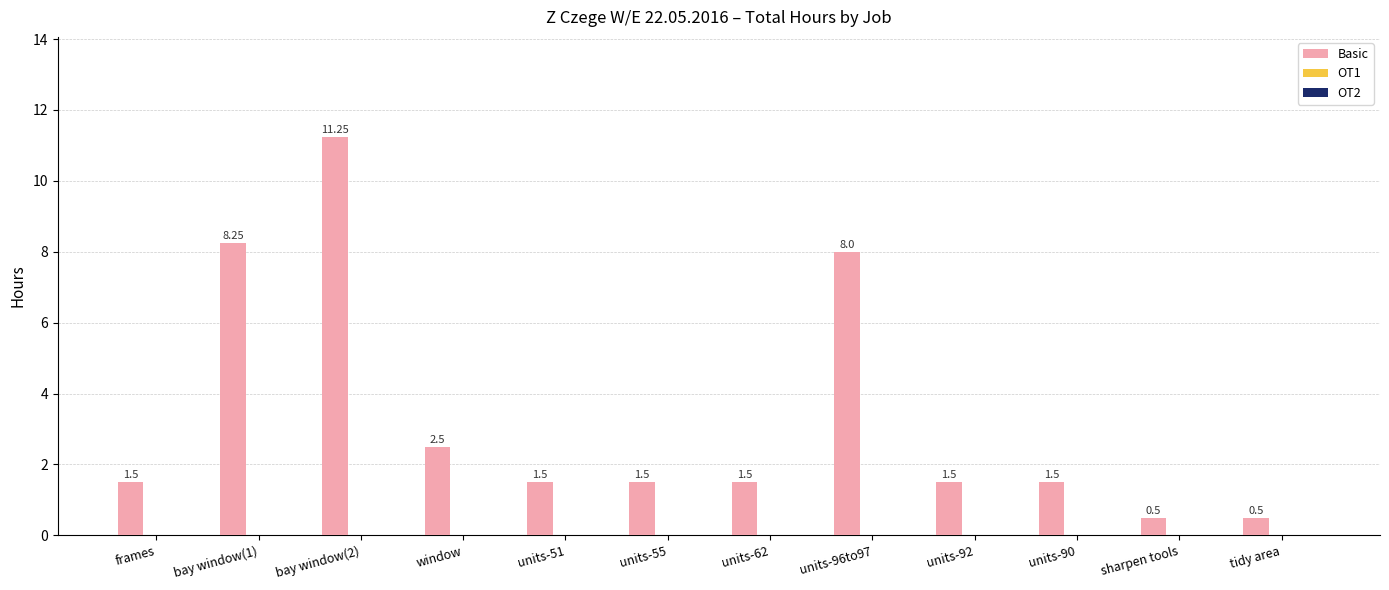

Where does the data first go above 1?

frames